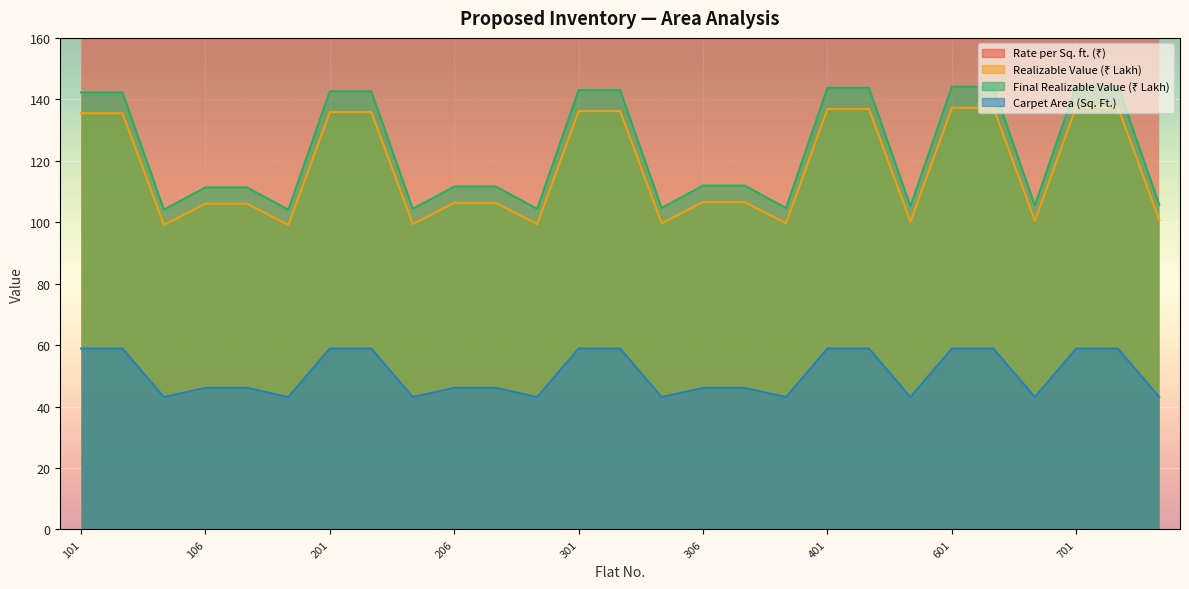

What is the total value across all series at 306?

496.4